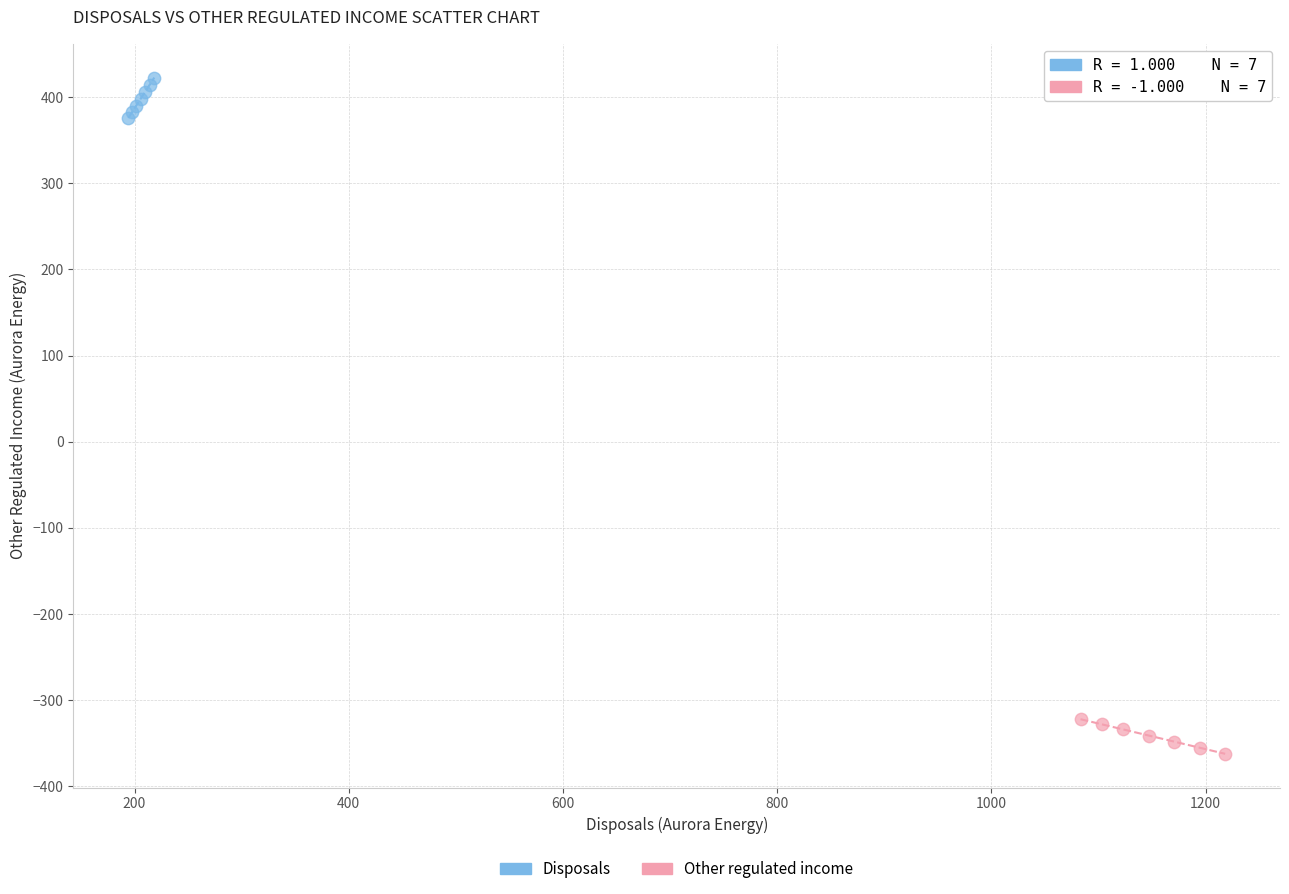

Which series reaches the minimum Y coordinate?

Other regulated income